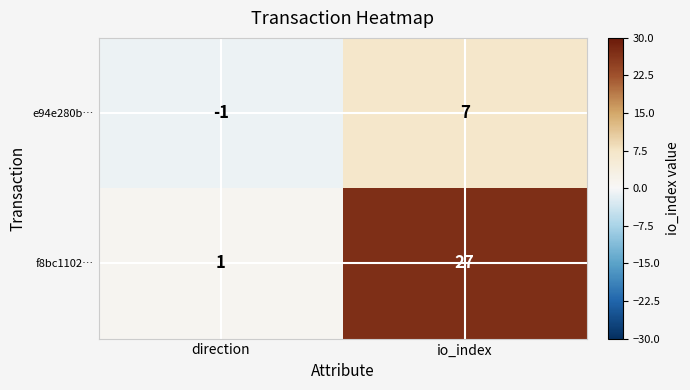

Reading right to left, what are all the values shown in this chart?

e94e280b…: io_index=7	direction=-1
f8bc1102…: io_index=27	direction=1